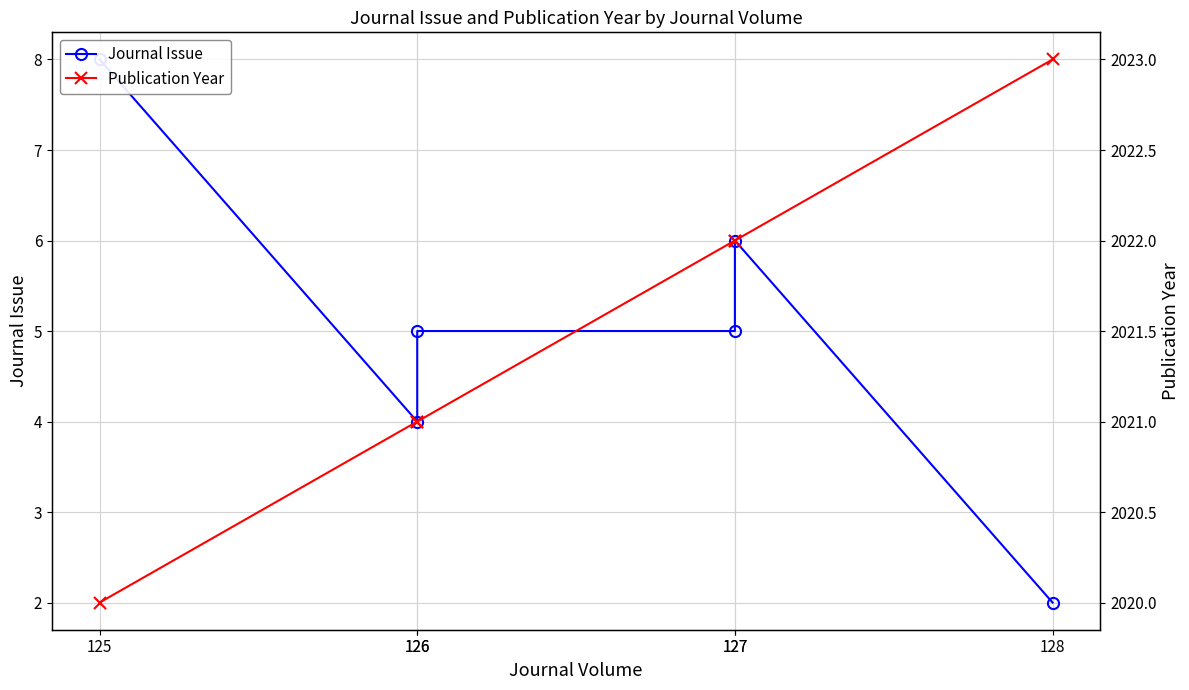

What is the maximum value for Journal Issue?

8